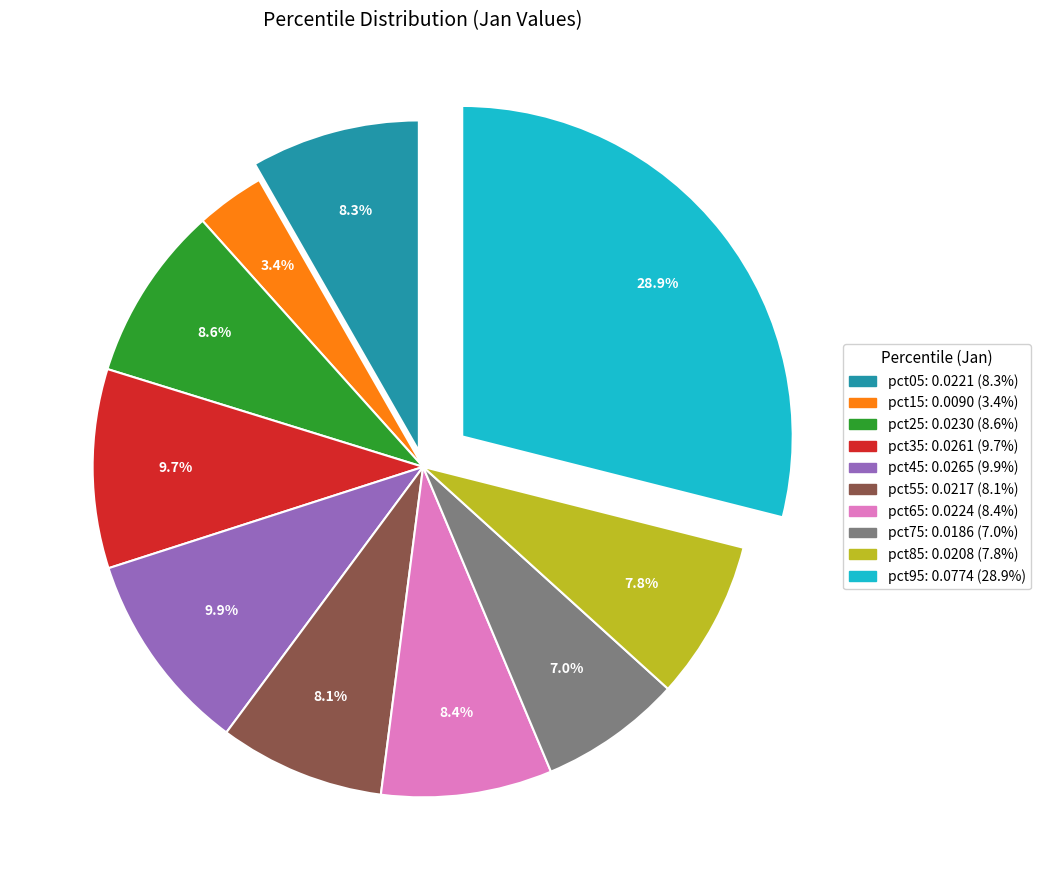

What percentage is the pct05 slice, to the nearest percent?

8%